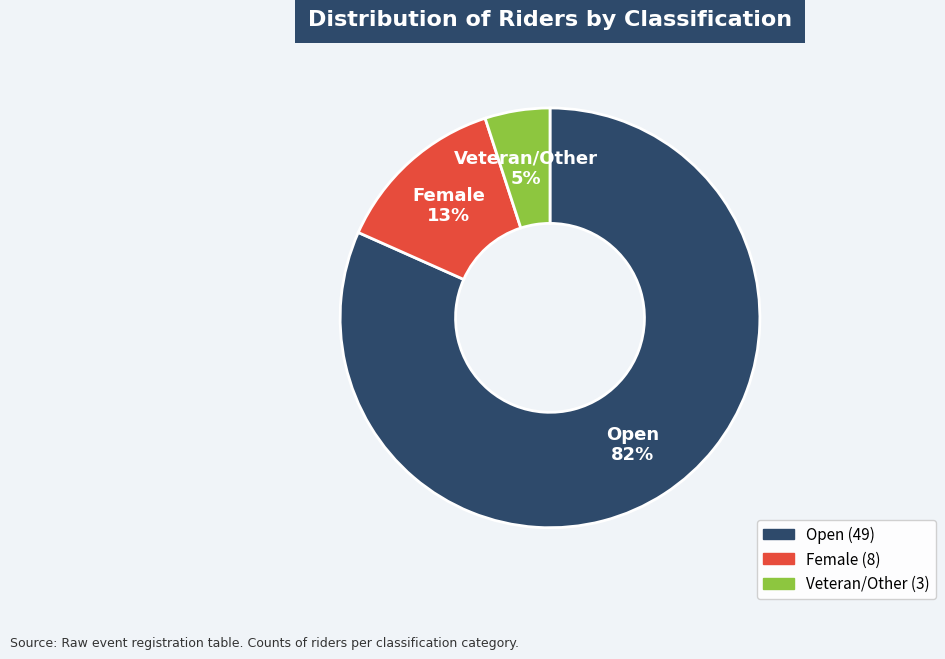

To the nearest percent, what is the difference between the largest and smallest slice percentages?

77%